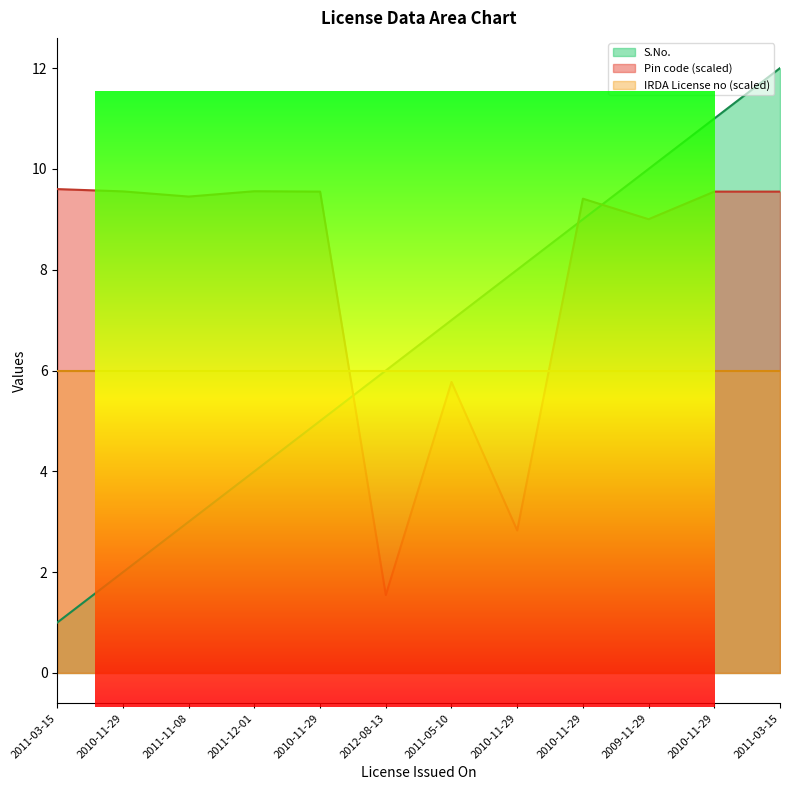

Is it true that Pin code equals 1.5 at 2012-08-13?

True